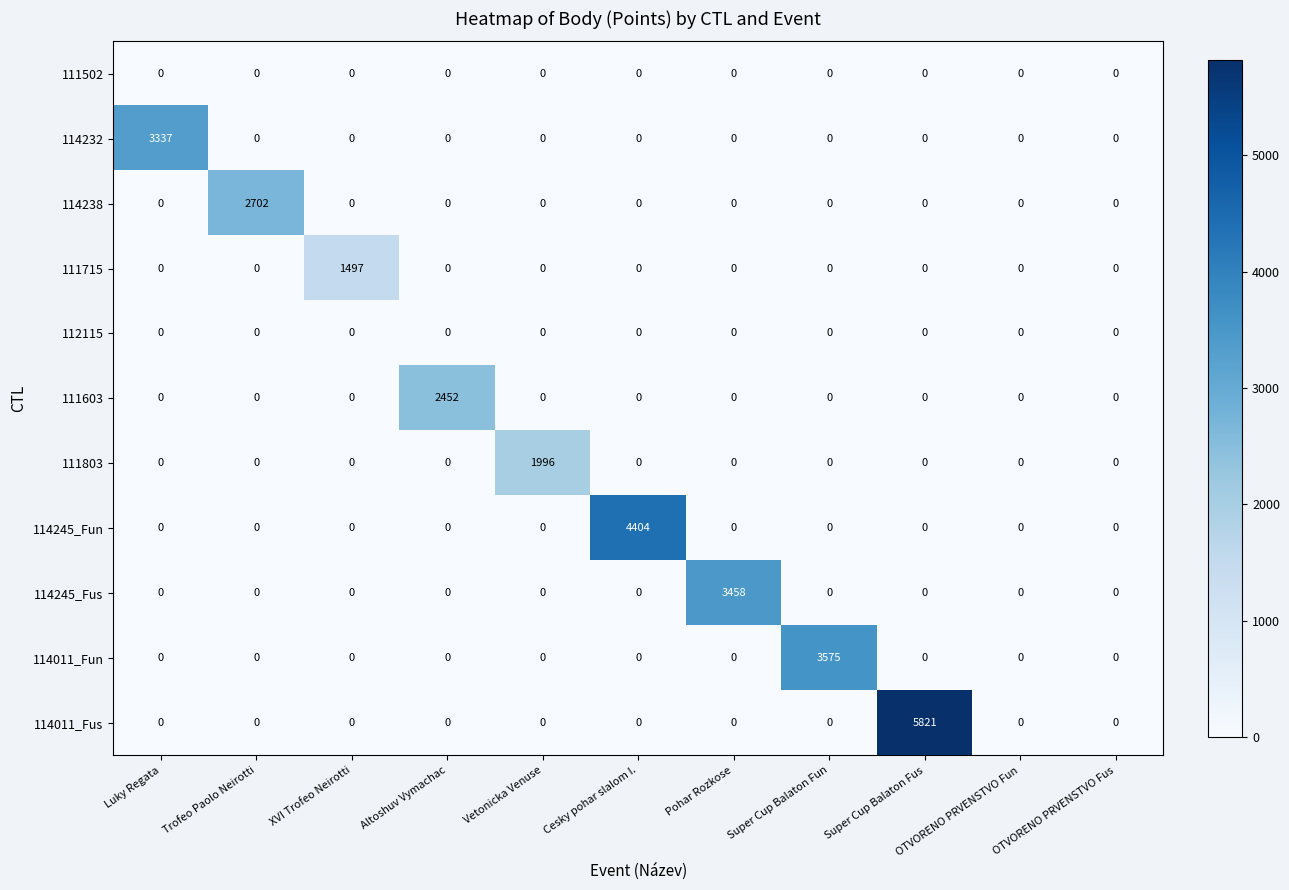

What is the difference between the maximum and minimum values in the 111603 series?

2452